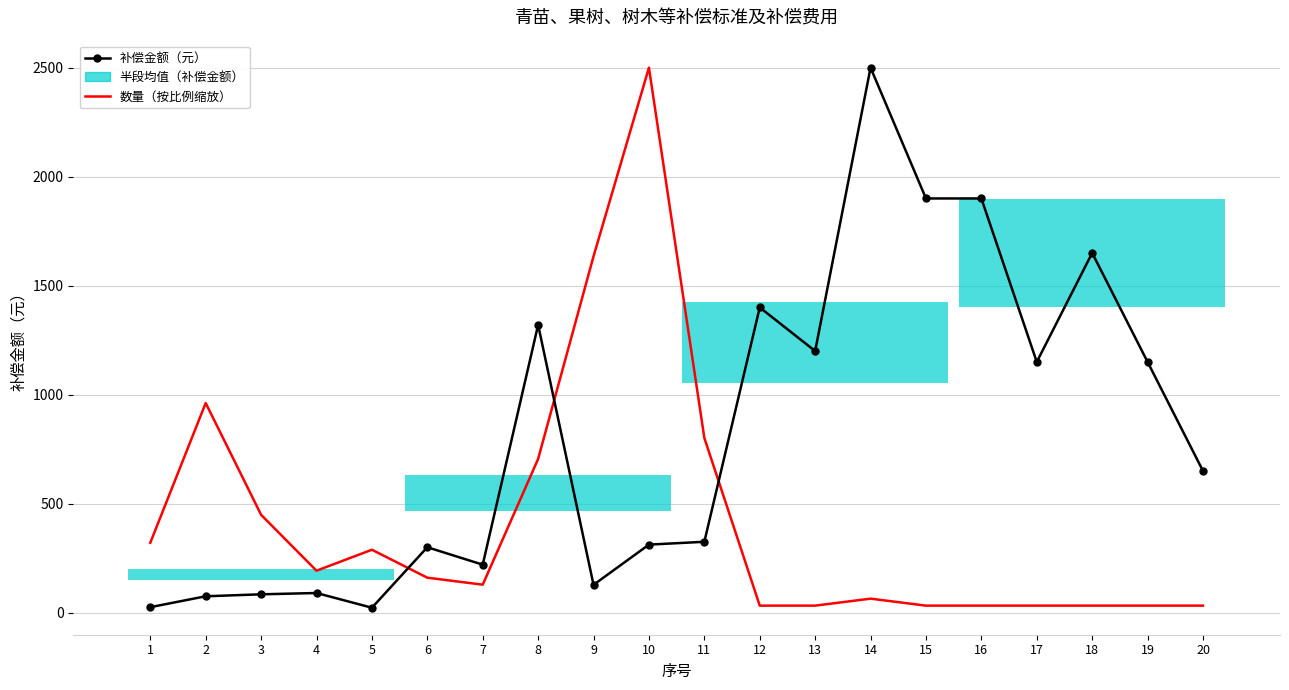

The 数量（按比例缩放） series shows 64.1 at 14. True or false?

True